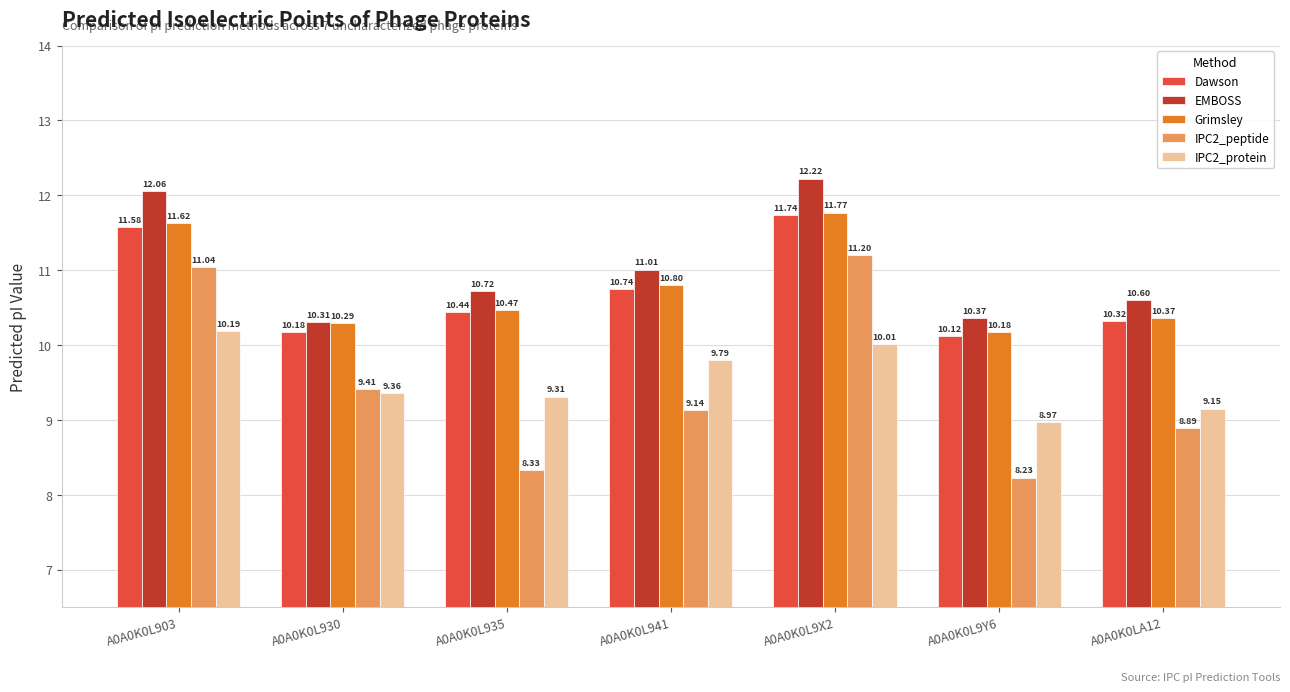

Rank the series by their maximum value, from lowest to highest.

IPC2_protein, IPC2_peptide, Dawson, Grimsley, EMBOSS